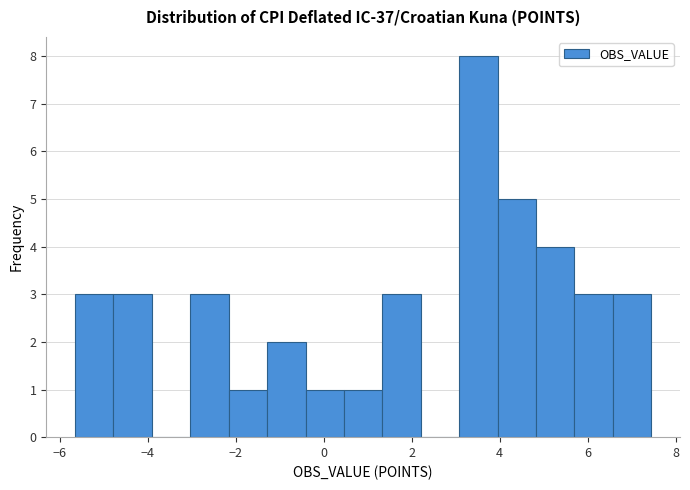

Reading left to right, list every bar in this chart as the range it spans on the x-axis followed by its height. Neither the bar edges nor the heights are printed on the chart, so give them approximately, as read against the axes.

-5.6 to -4.8: 3
-4.8 to -4.0: 3
-4.0 to -3.0: 0
-3.0 to -2.2: 3
-2.2 to -1.2: 1
-1.2 to -0.4: 2
-0.4 to 0.4: 1
0.4 to 1.4: 1
1.4 to 2.2: 3
2.2 to 3.0: 0
3.0 to 4.0: 8
4.0 to 4.8: 5
4.8 to 5.6: 4
5.6 to 6.6: 3
6.6 to 7.4: 3